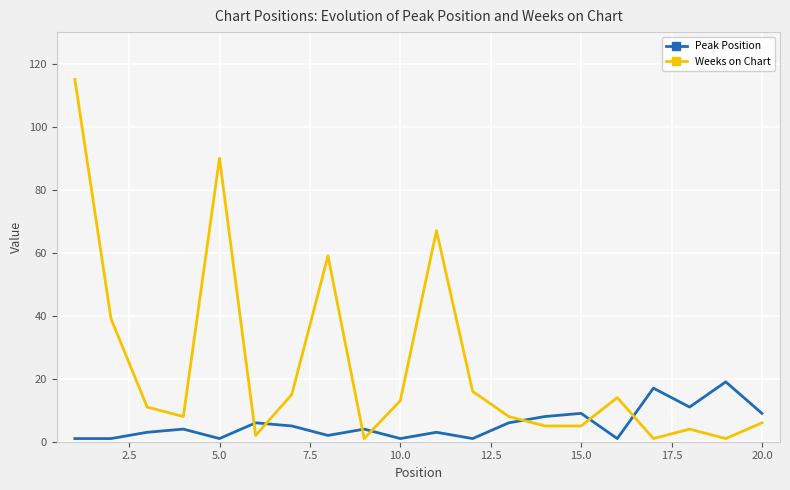

What are all the series names shown in the legend?

Peak Position, Weeks on Chart